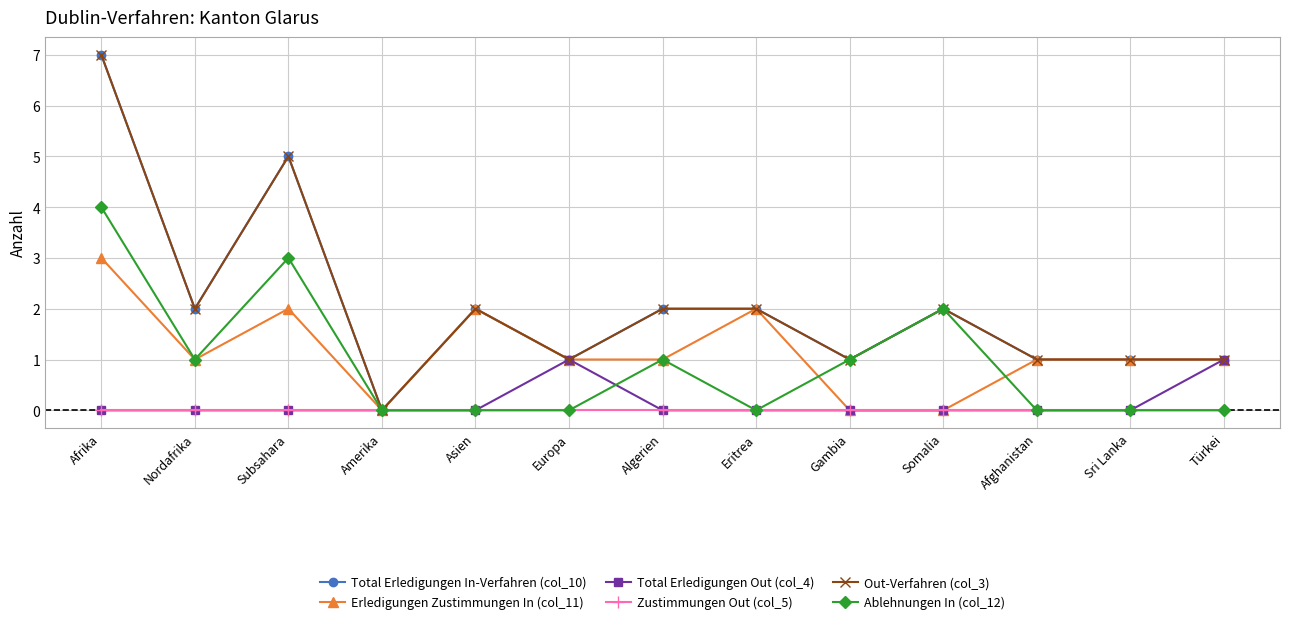

What is the value of the Erledigungen Zustimmungen In (col_11) point at the 12th from the left?

1